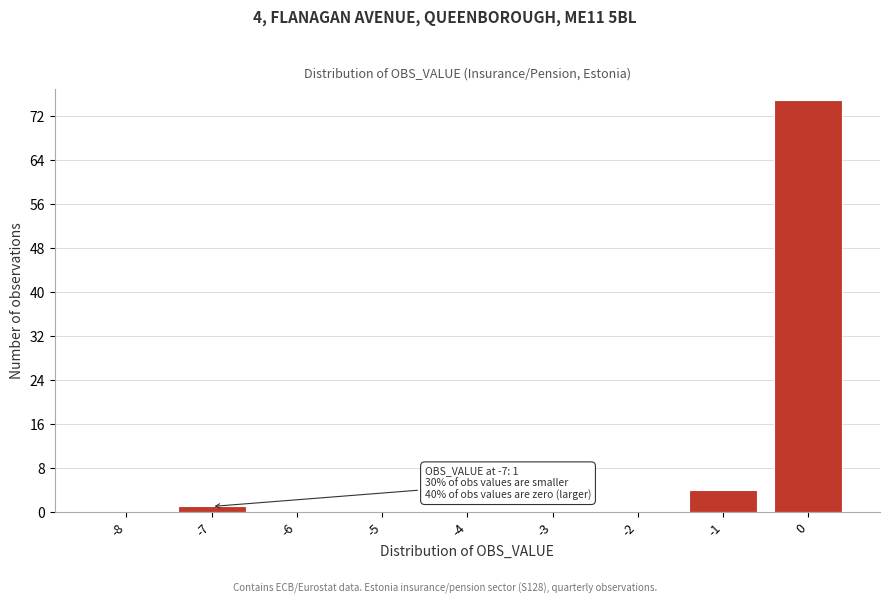

Reading left to right, list all the values displayed in this chart.

-8=0	-7=1	-6=0	-5=0	-4=0	-3=0	-2=0	-1=4	0=75